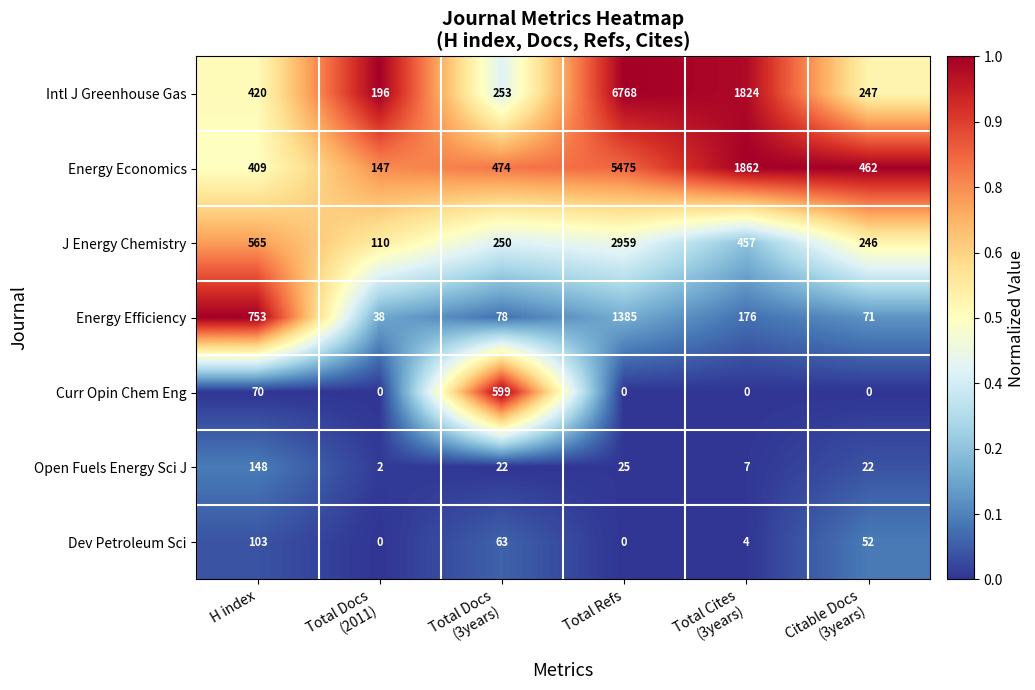

True or false: Open Fuels Energy Sci J has a value of 266 at H index.

False